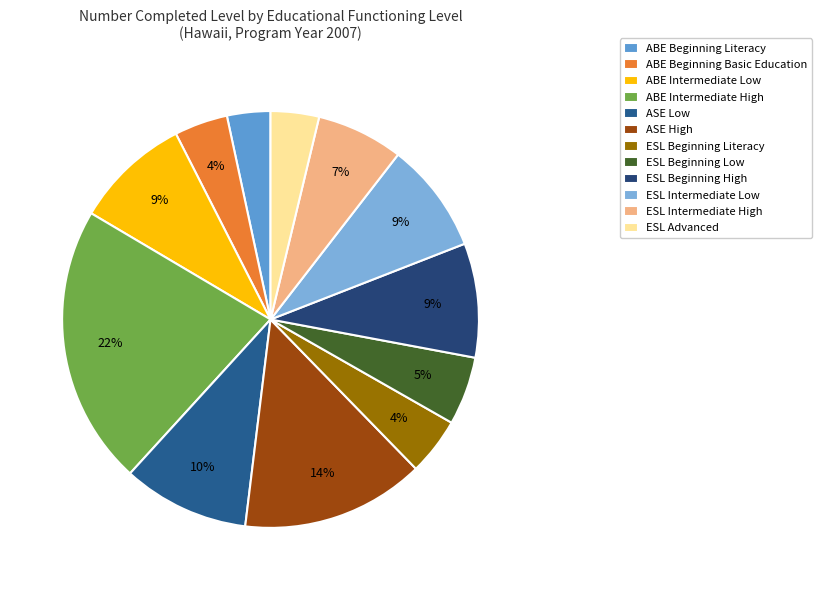

Between ABE Intermediate High and ABE Beginning Literacy, which is larger?

ABE Intermediate High